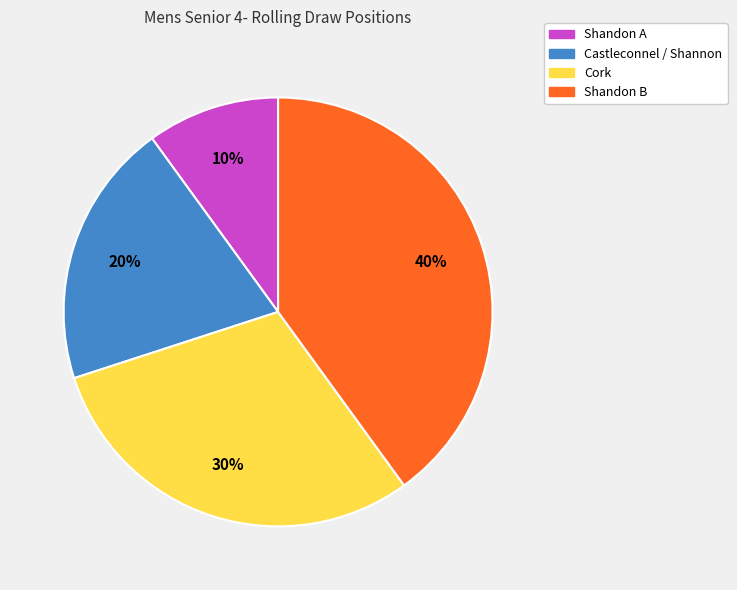

Rank the categories by value from lowest to highest.

Shandon A, Castleconnel / Shannon, Cork, Shandon B